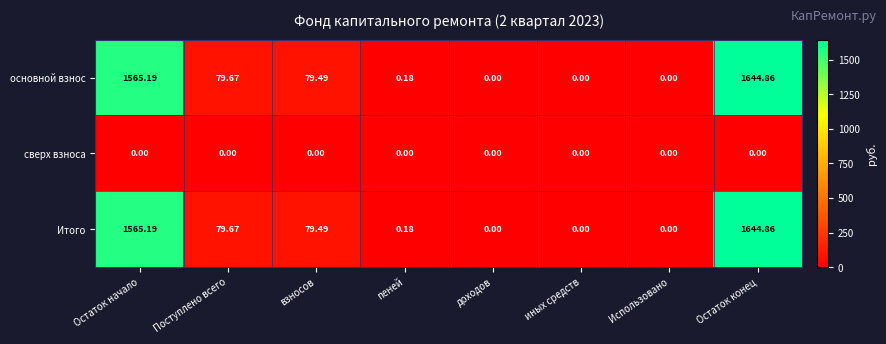

Where is Итого nearest to the value 822?

Поступлено всего